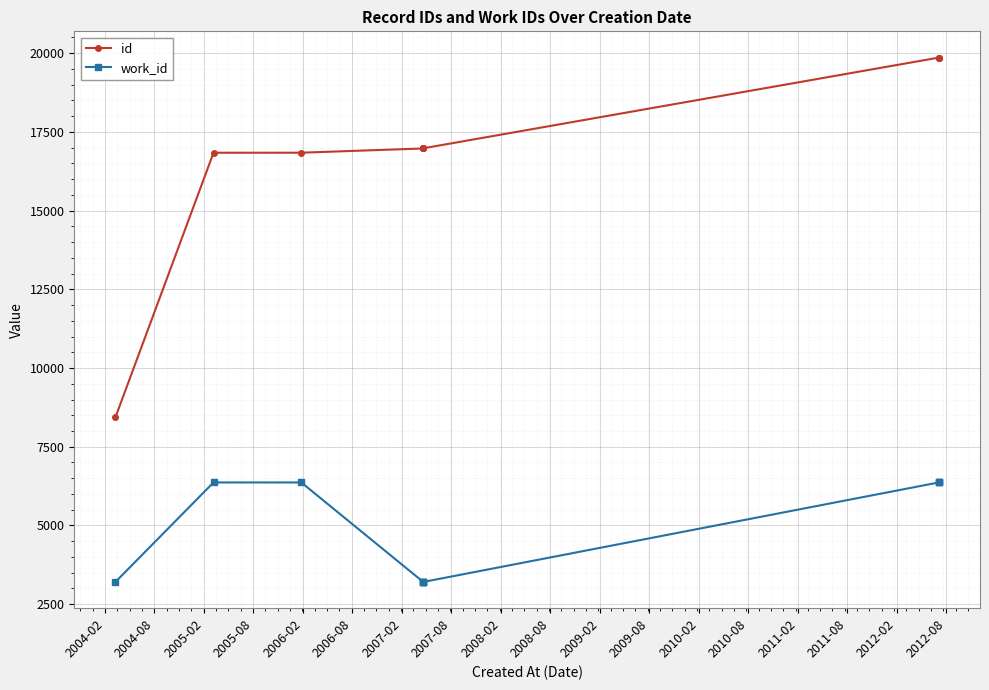

What is the total value across all series at 2005-02?

23204